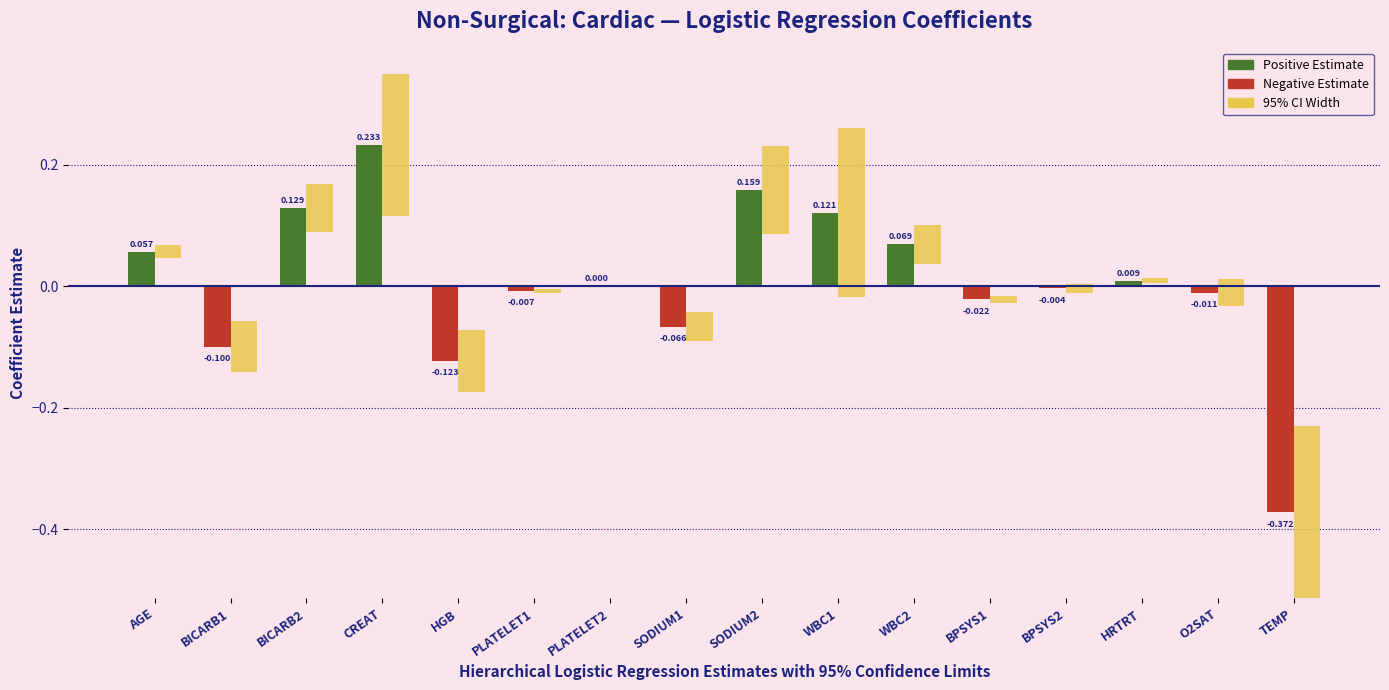

How many bars are there in each group?

2